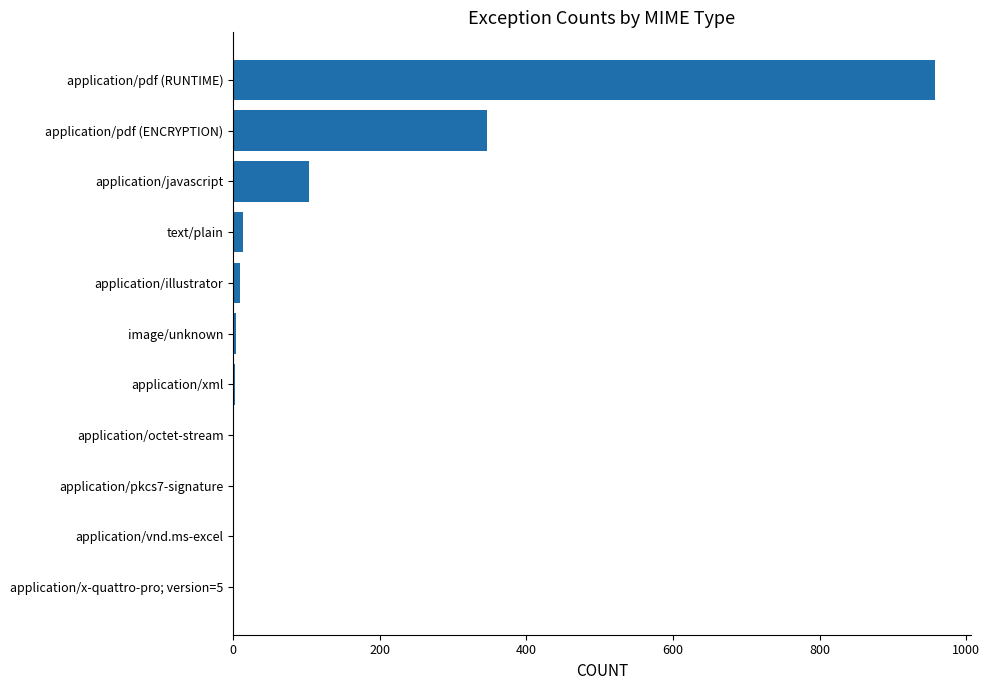

At which category does the chart reach its peak across all series?

application/pdf (RUNTIME)